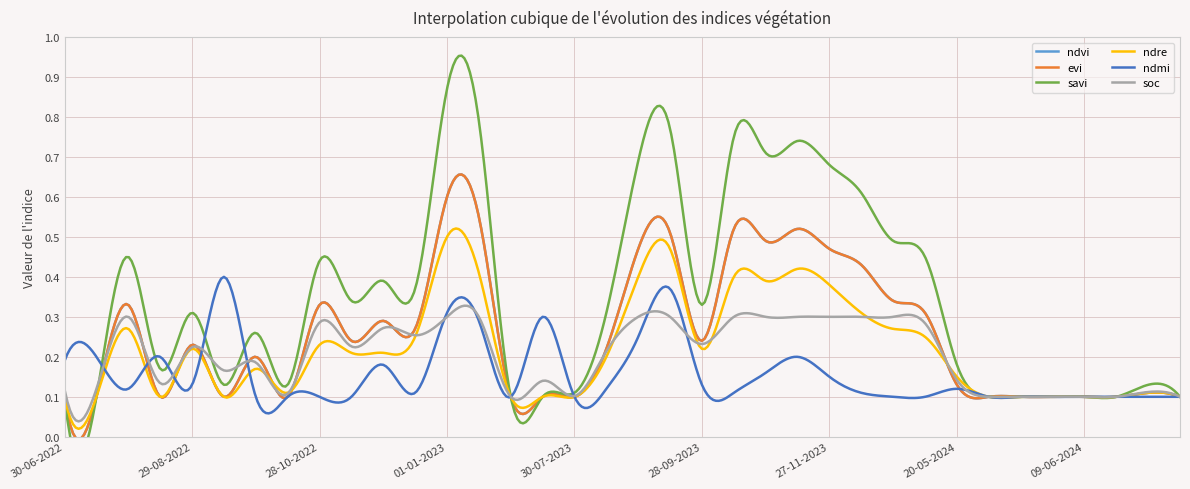

Rank the series at 09-06-2024 from lowest to highest value.

ndvi, evi, savi, ndre, ndmi, soc